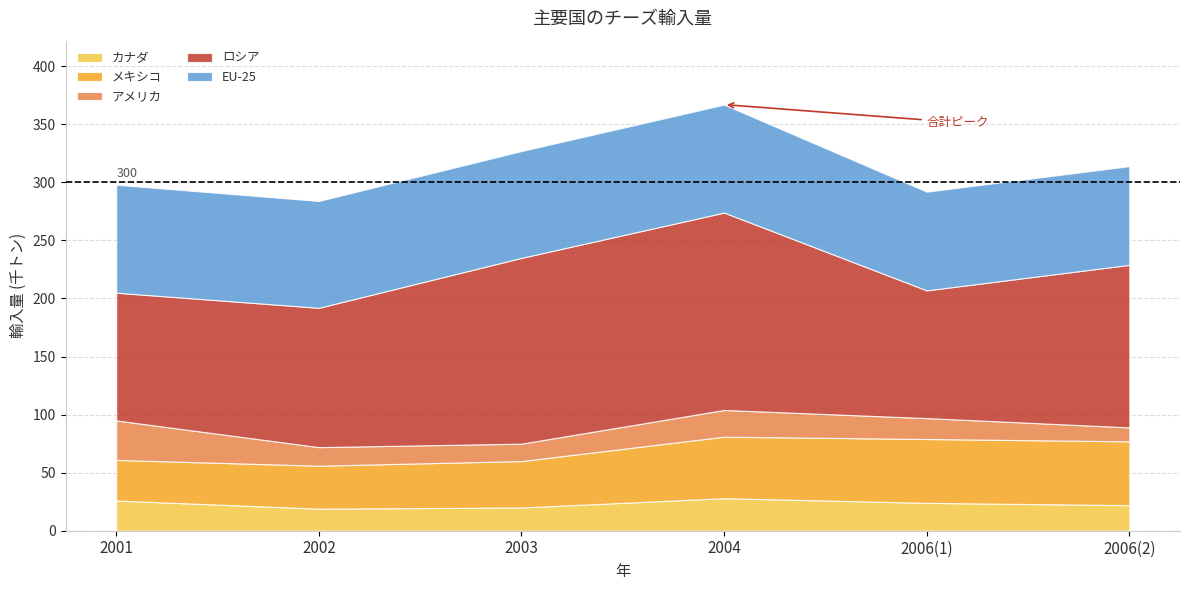

What is the value of the アメリカ point at the 5th from the left?

18